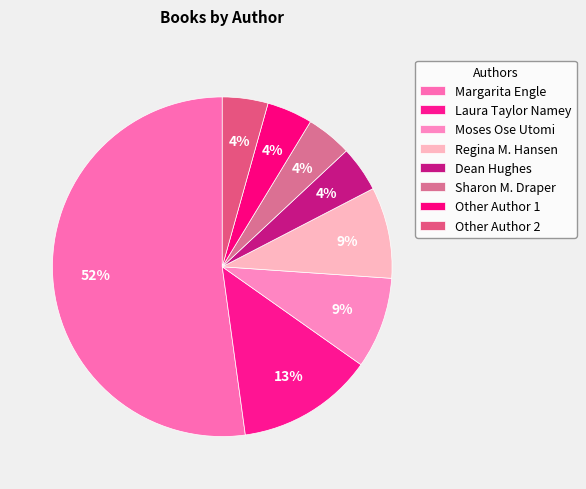

Count the number of slices in the pie.

8